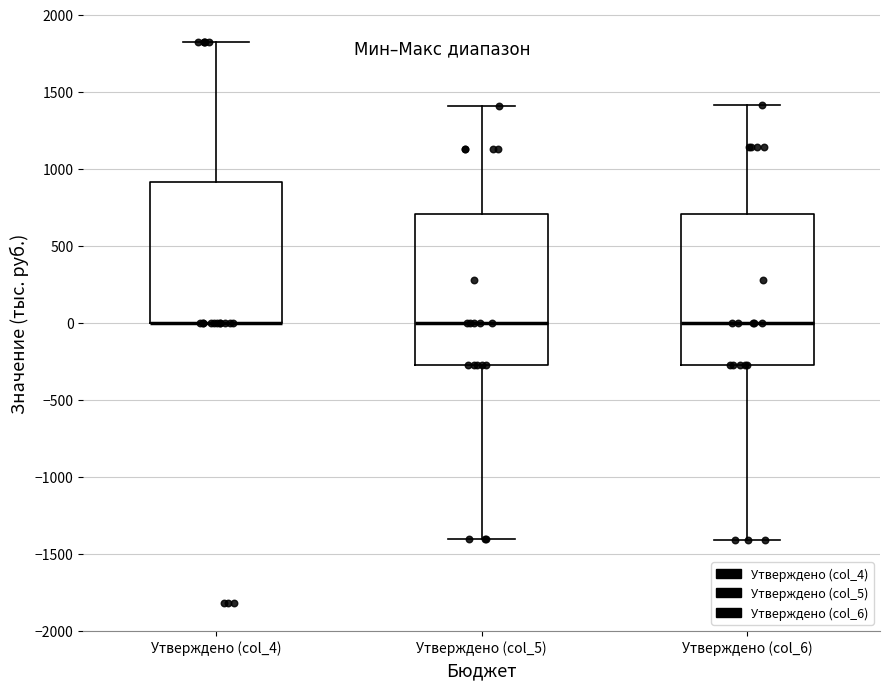

Reading left to right, read every box against the y-axis: the position of its median line, the range the box covers, and the ends of its whiskers. The values are not printed on the chart, so give them approximately, as read against the axis.

Утверждено (col_4): median 0 (drawn on the box's lower edge), box 0 to 900, whiskers 0 to 1800
Утверждено (col_5): median 0, box -300 to 700, whiskers -1400 to 1400
Утверждено (col_6): median 0, box -300 to 700, whiskers -1400 to 1400